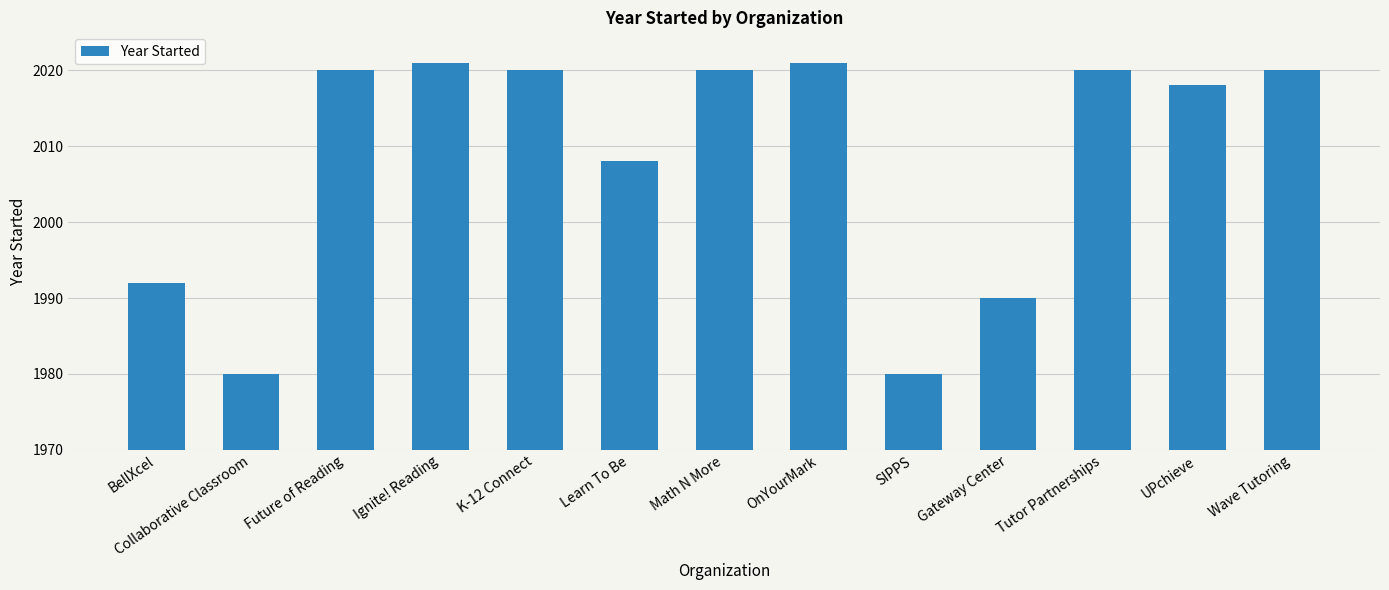

The chart shows a value of 2020 at K-12 Connect. True or false?

True